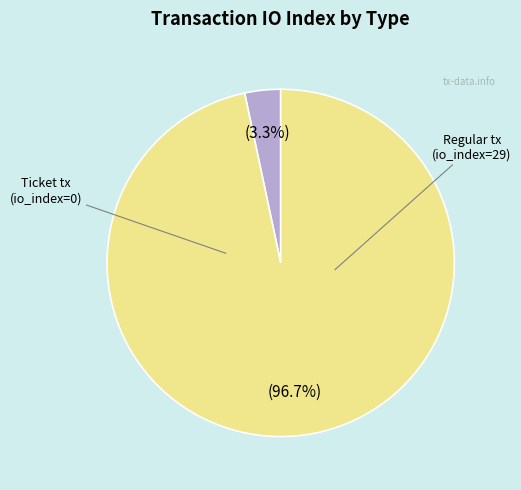

What is the largest slice in the pie chart?

Regular (index 29)